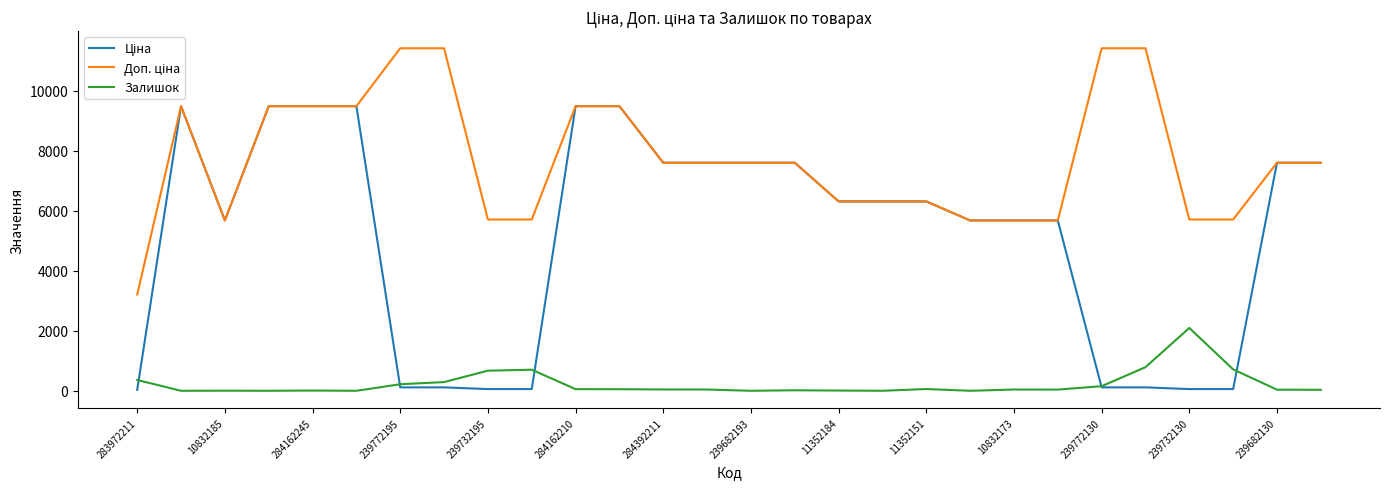

What is the greatest value displayed?

11410.0